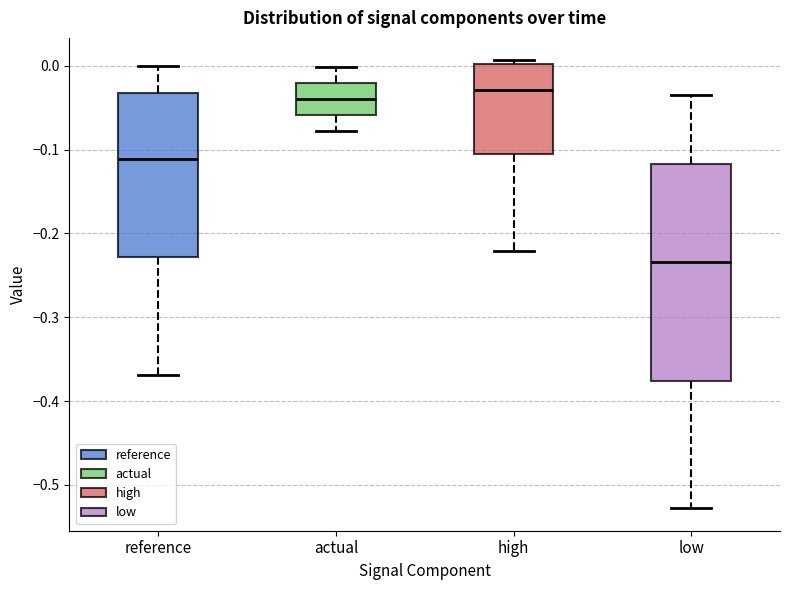

Reading left to right, read every box against the y-axis: the position of its median line, the range the box covers, and the ends of its whiskers. The values are not printed on the chart, so give them approximately, as read against the axis.

reference: median -0.11, box -0.23 to -0.03, whiskers -0.37 to 0.00
actual: median -0.04, box -0.06 to -0.02, whiskers -0.08 to 0.00
high: median -0.03, box -0.11 to 0.00, whiskers -0.22 to 0.01
low: median -0.23, box -0.38 to -0.12, whiskers -0.53 to -0.04